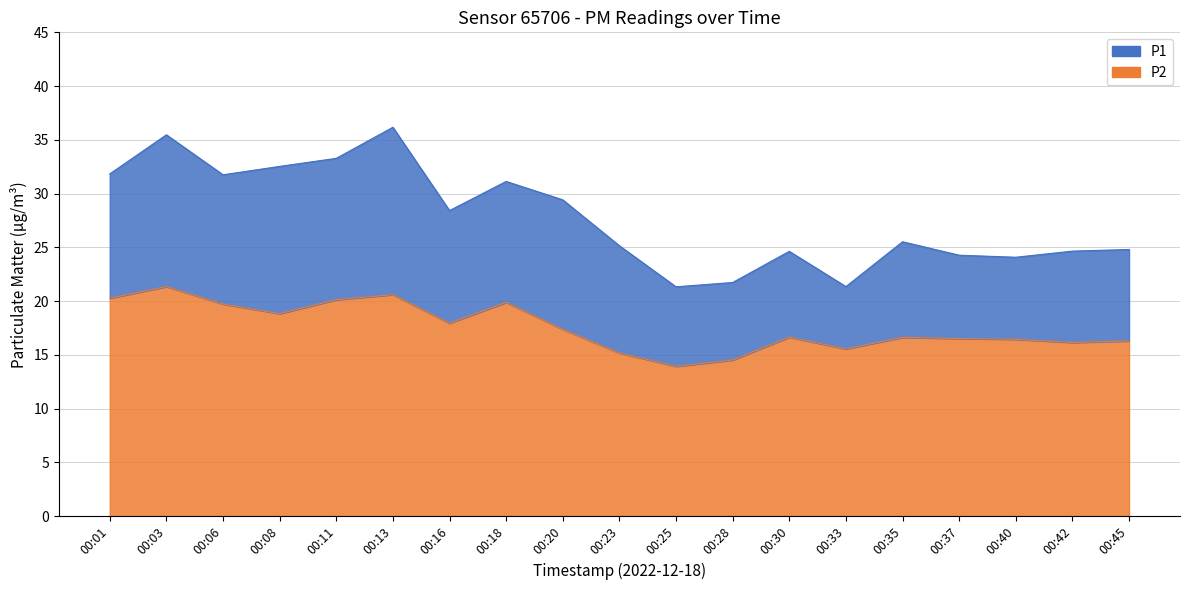

Rank the series by their average value, from highest to lowest.

P1, P2